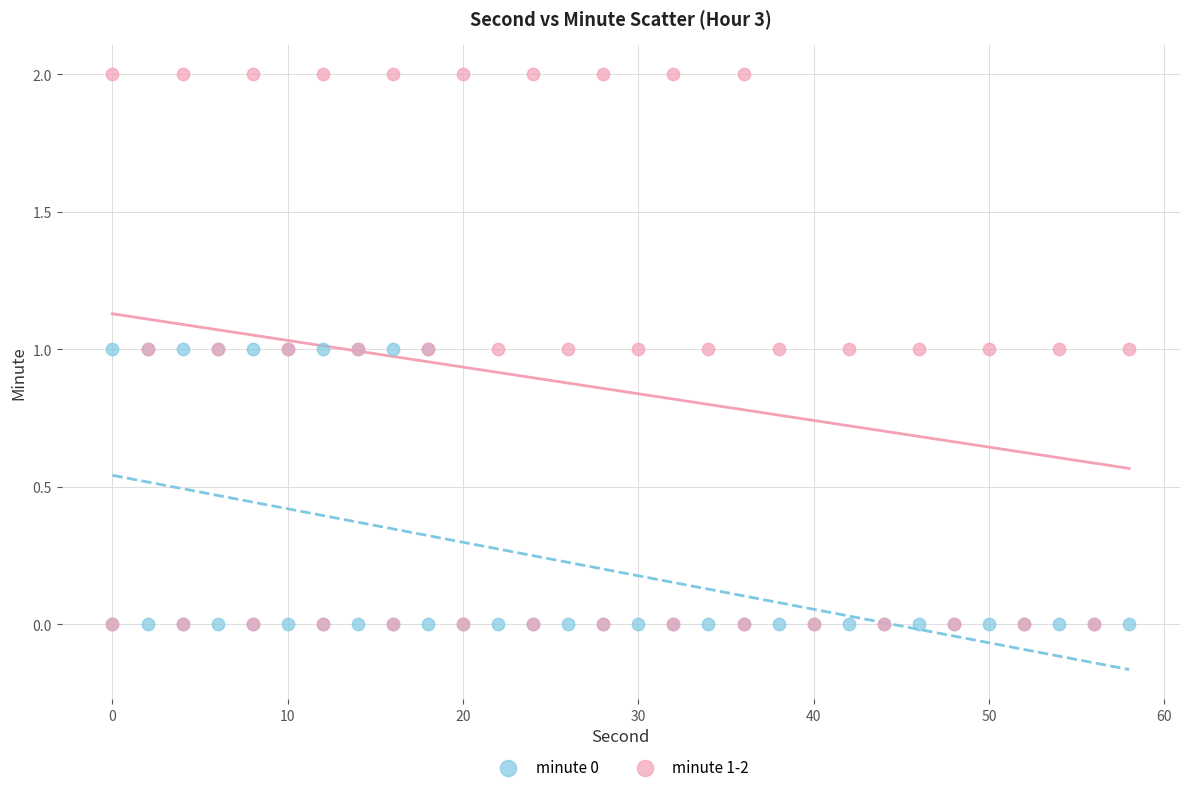

Which series reaches the maximum Y coordinate?

minute 1-2